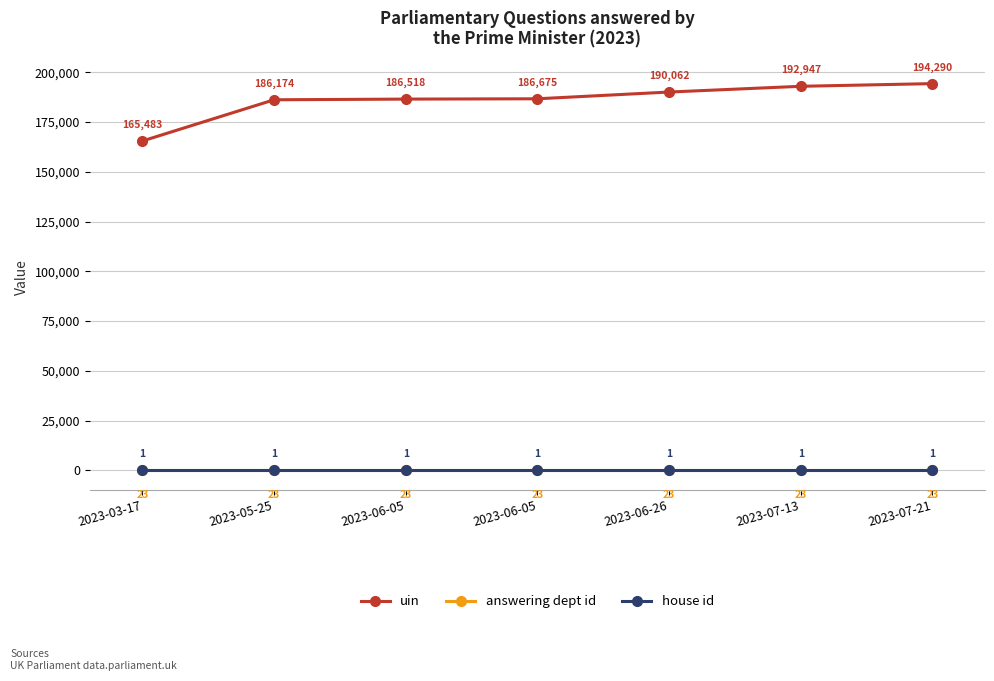

What is the maximum value shown in the chart?

194290